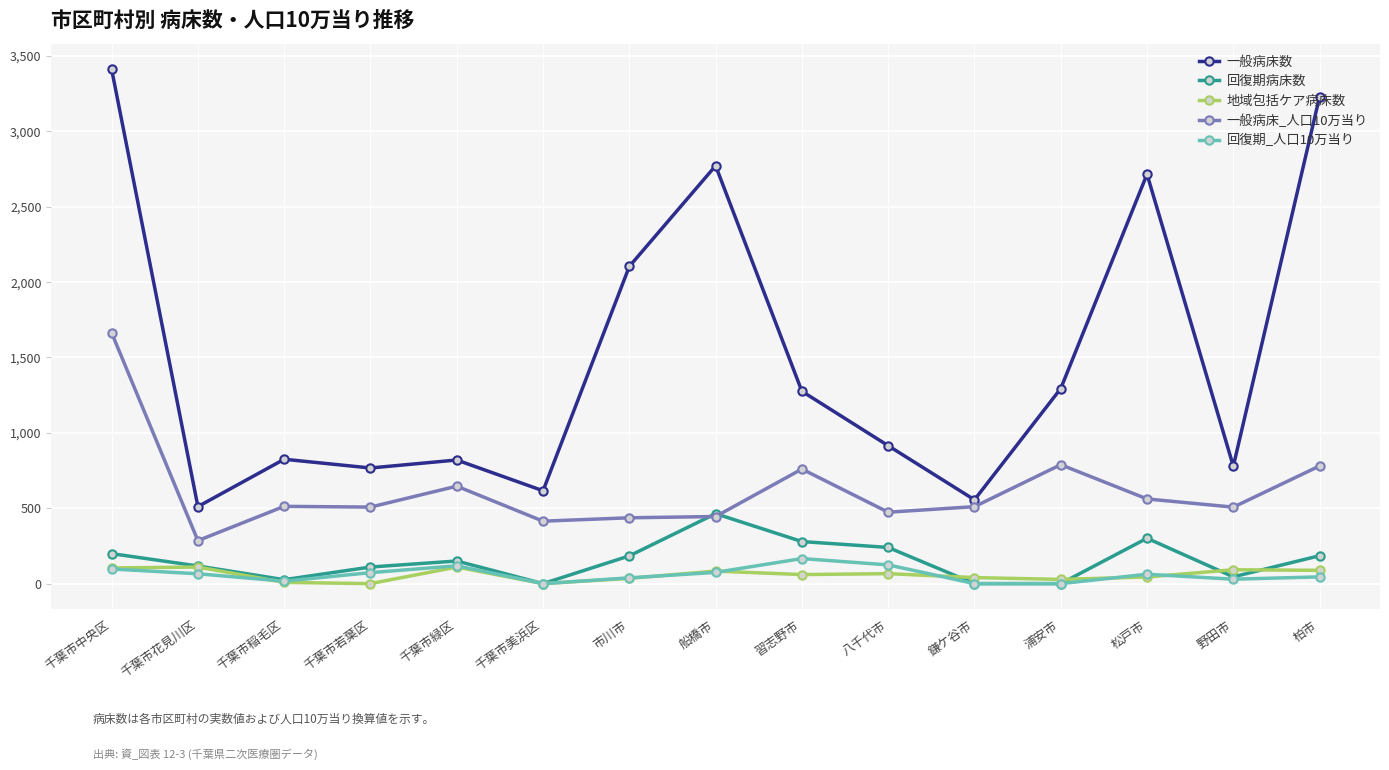

Where is the first local minimum for 一般病床数?

千葉市花見川区